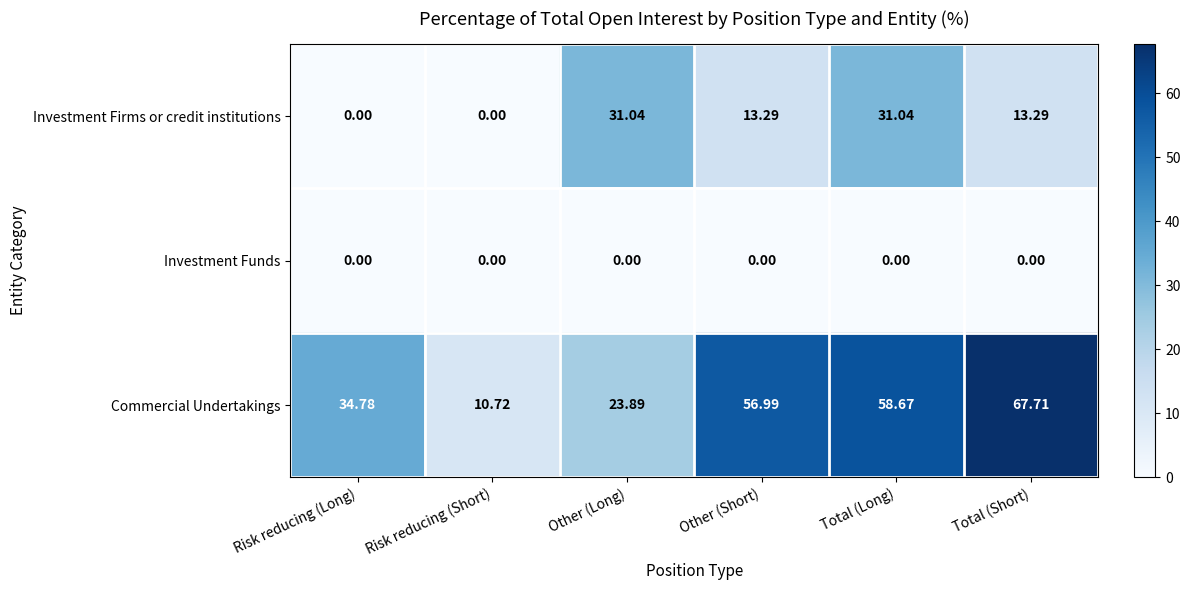

Where does the Investment Firms or credit institutions series first go above 13?

Other (Long)